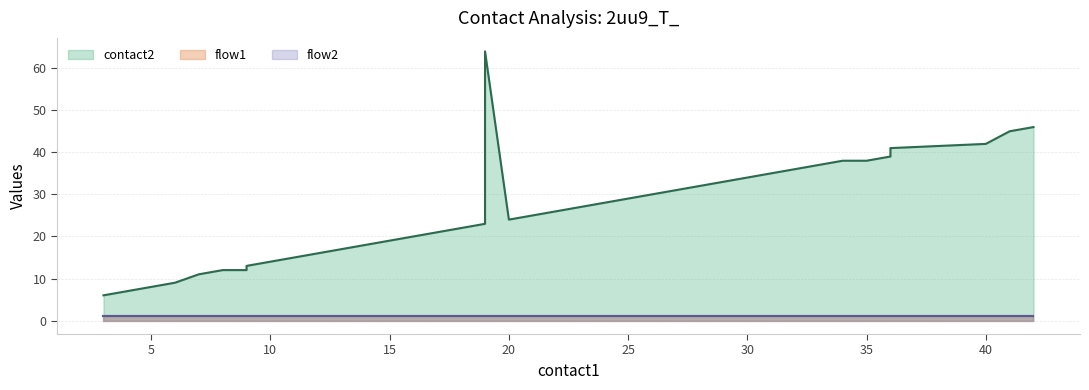

At how many categories does at least one series exceed 38?

6